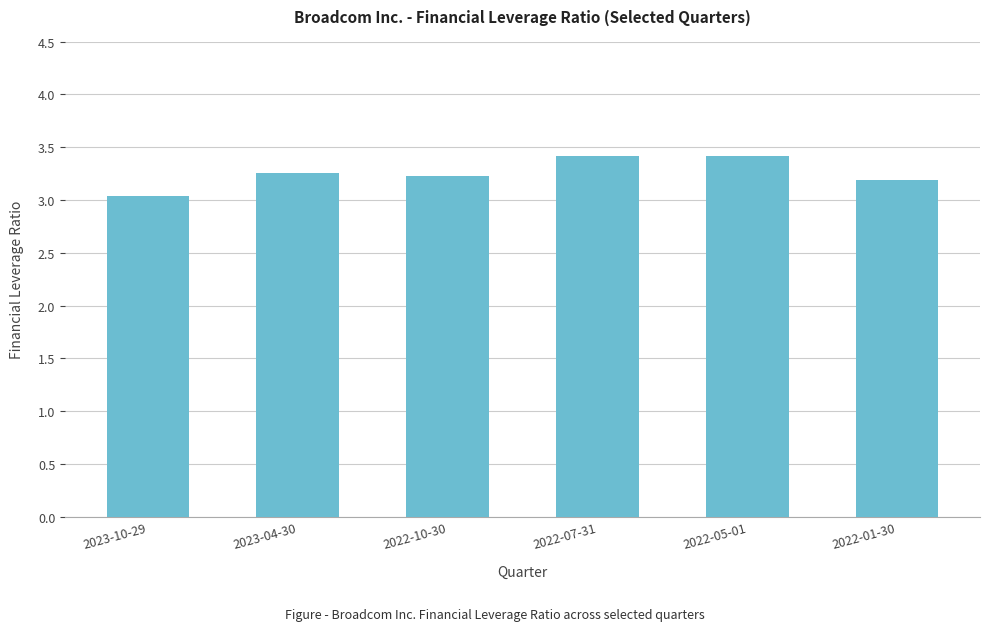

What is the difference between the second highest and minimum values?

0.4